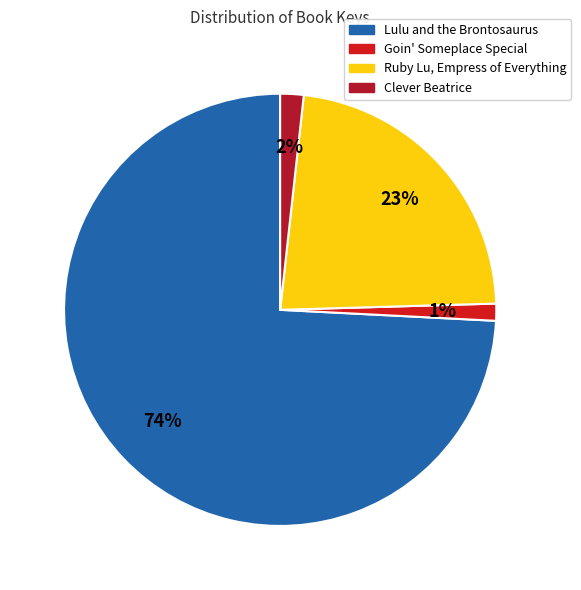

Is there a majority slice in this chart?

Yes